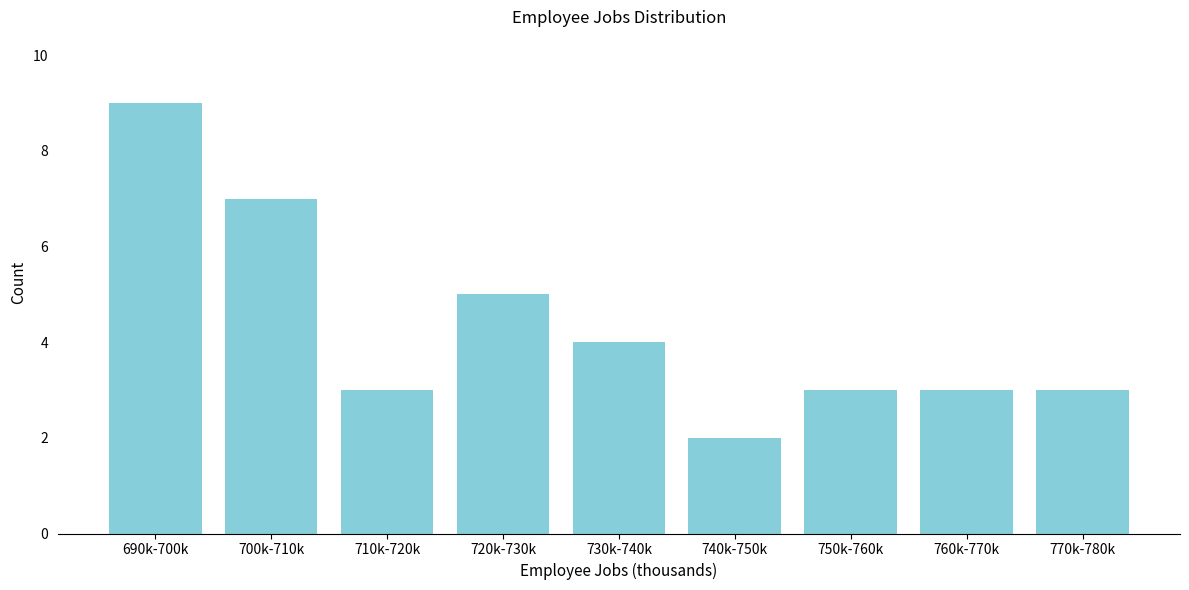

Reading left to right, list all the values displayed in this chart.

9	7	3	5	4	2	3	3	3